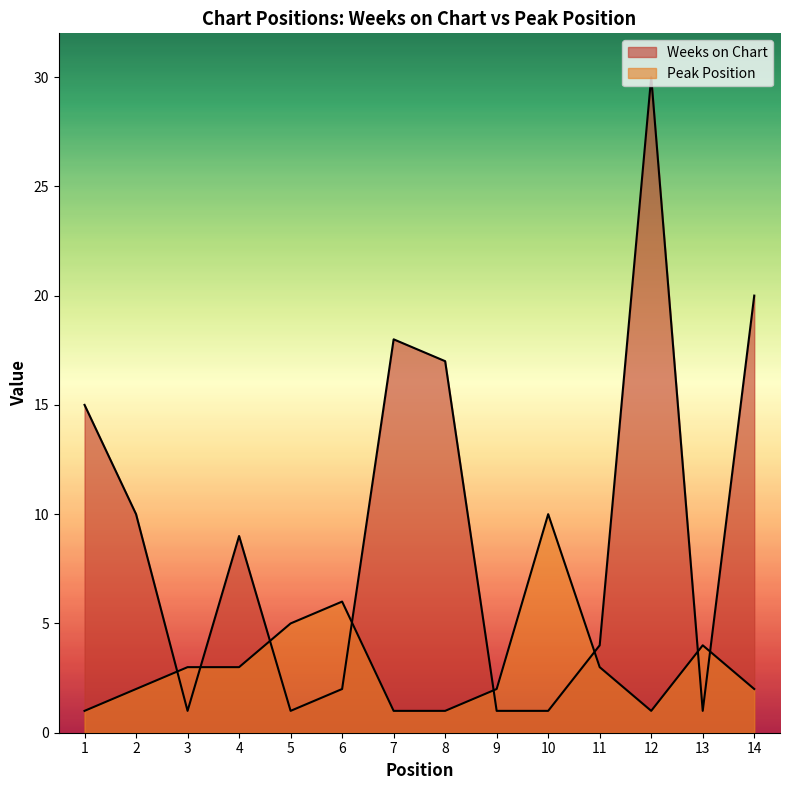

Reading left to right, what are all the values shown in this chart?

Weeks on Chart: 15	10	1	9	1	2	18	17	1	1	4	30	1	20
Peak Position: 1	2	3	3	5	6	1	1	2	10	3	1	4	2